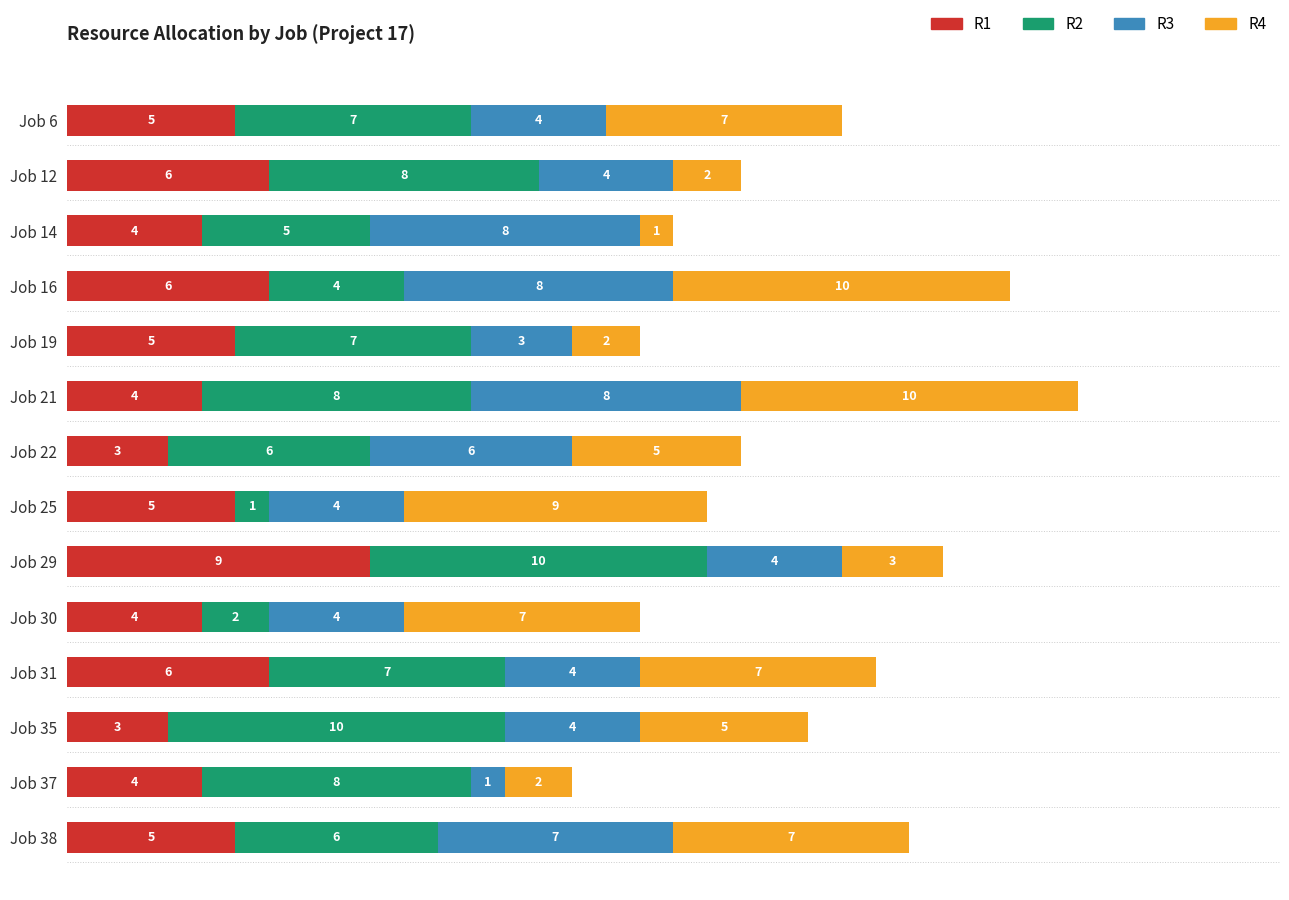

What is the highest value of the R1 series?

9